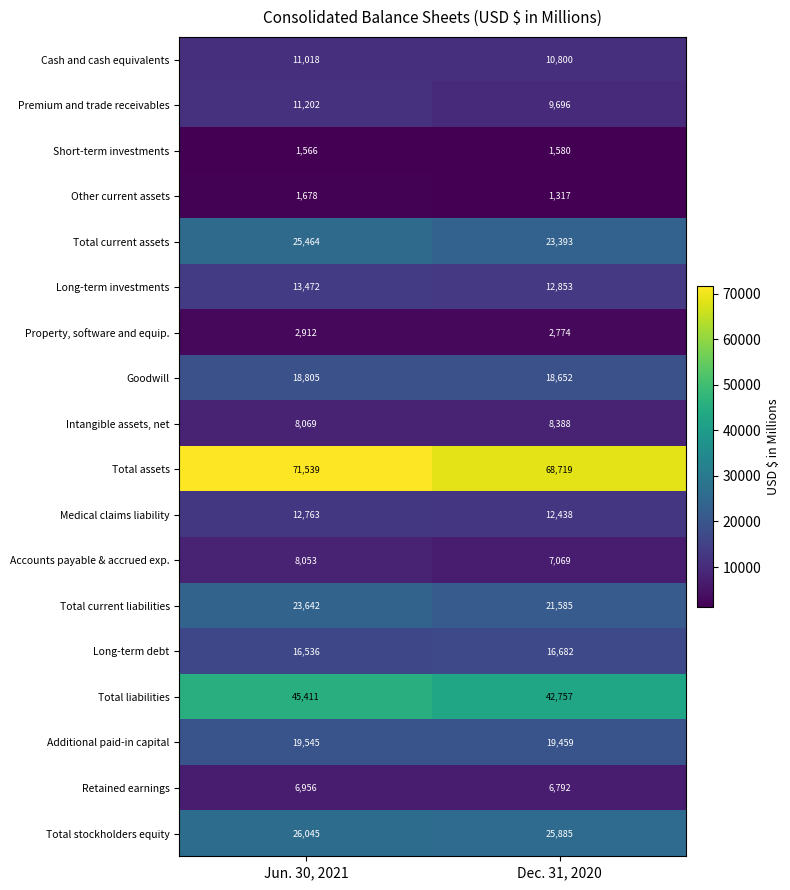

What is the total value across all series at Jun. 30, 2021?

324676